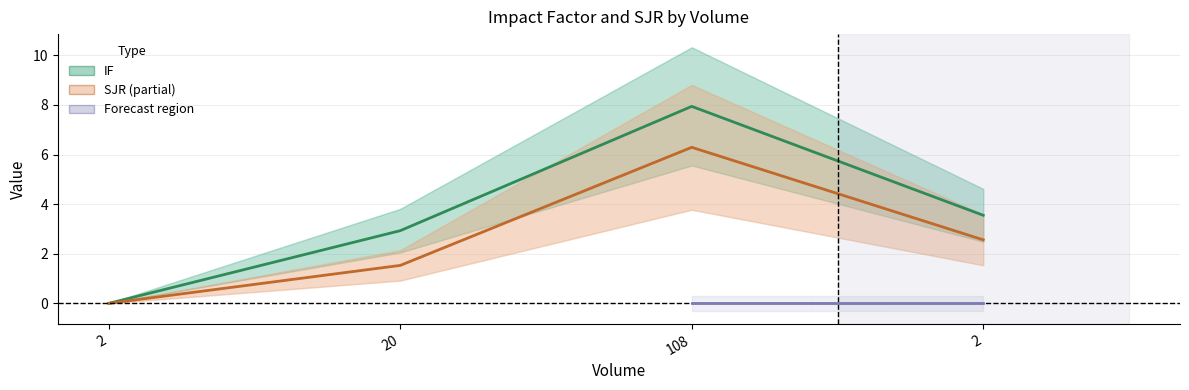

What value does the SJR series have at 108?

6.3